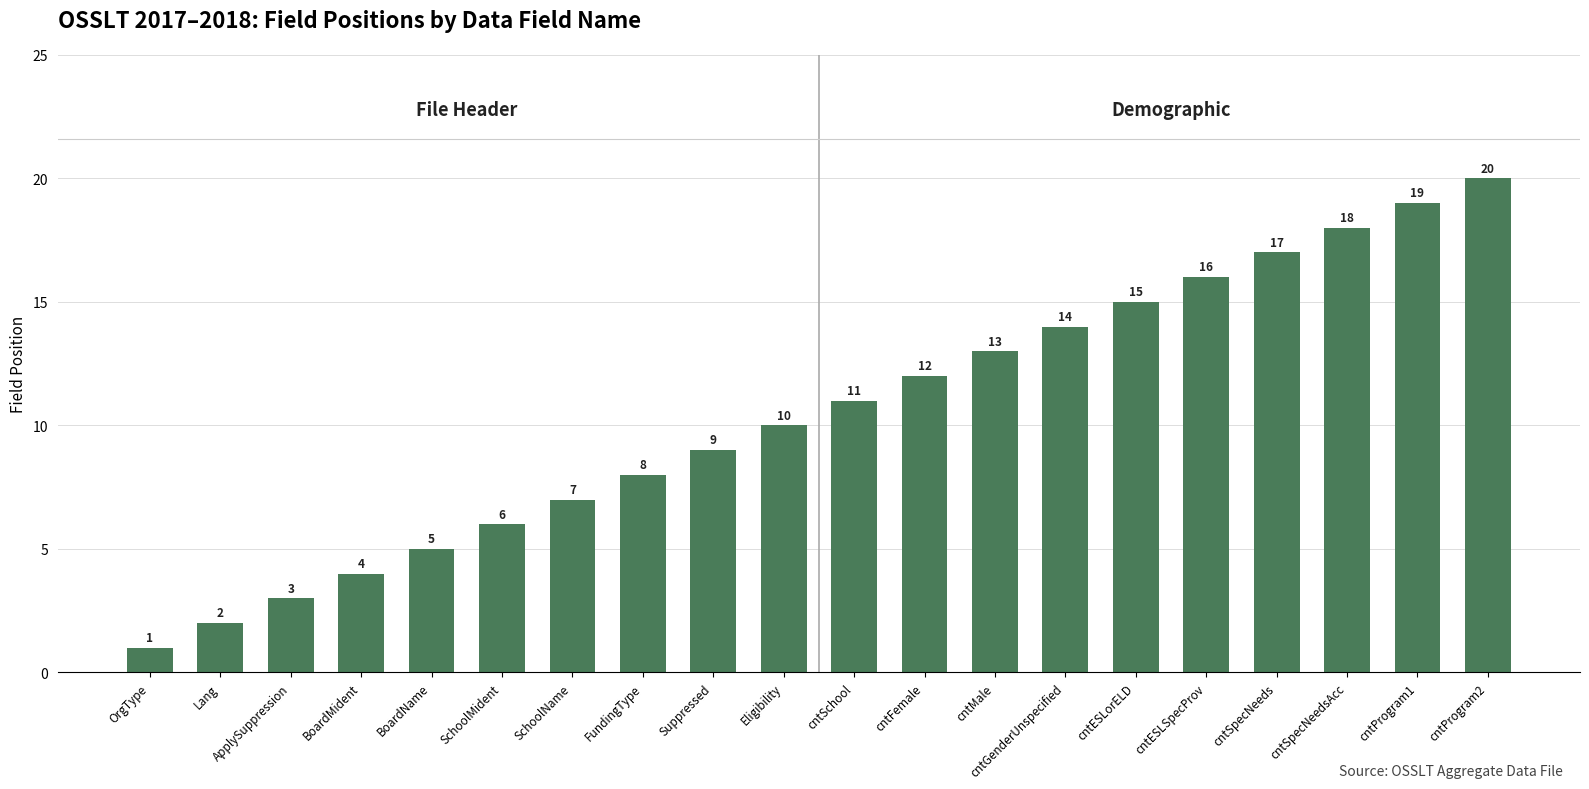

What is the change in value from Lang to cntFemale?

+10